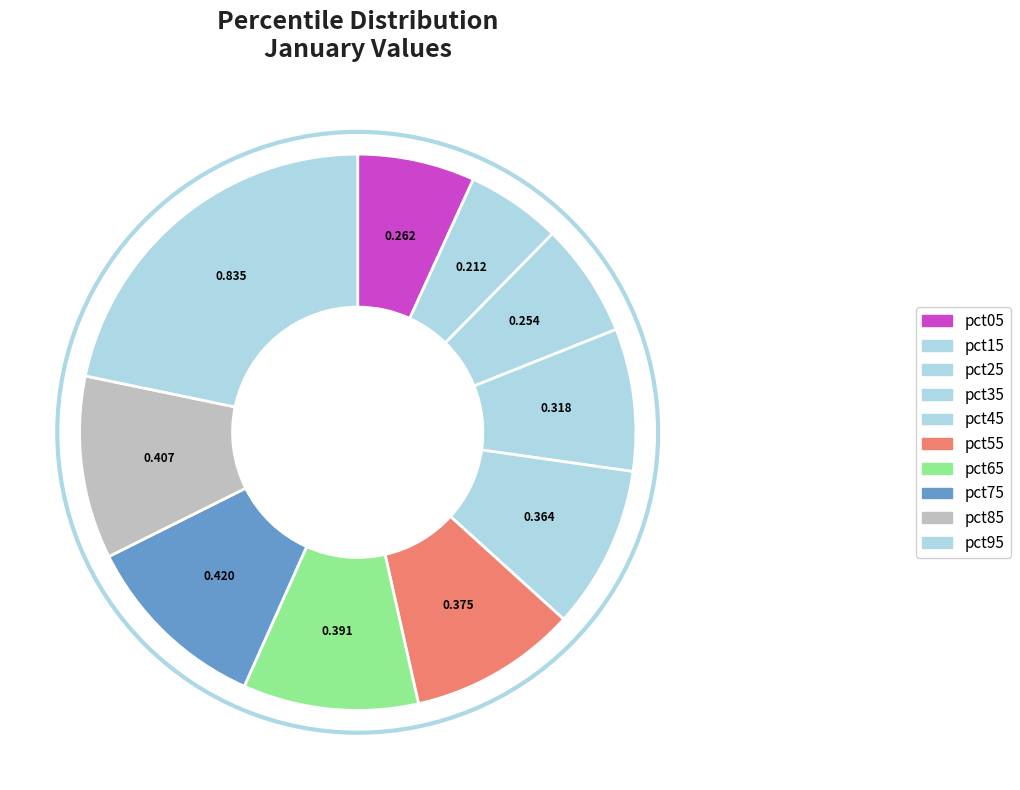

The pct55 slice represents 1% of the pie. True or false?

False